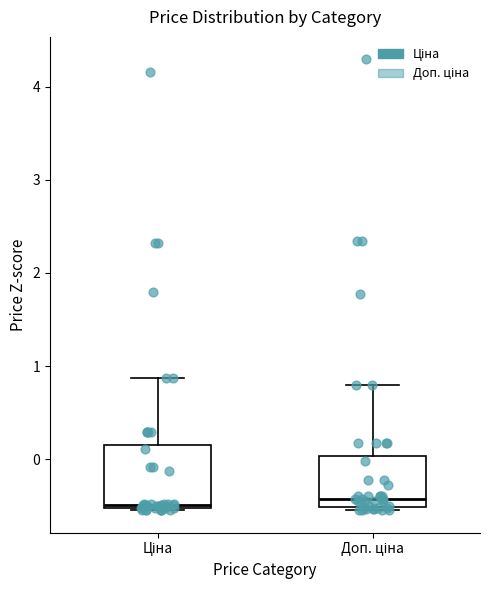

Reading left to right, transcribe this box plot: for each box, give where its median line is, the range the box spans, and where its two whiskers end, as read against the y-axis. The values are not printed on the chart, so give them approximately, as read against the axis.

Ціна: median -0.5, box -0.5 to 0.2, whiskers -0.5 to 0.9
Доп. ціна: median -0.4, box -0.5 to 0.0, whiskers -0.5 (just below the box's lower edge) to 0.8